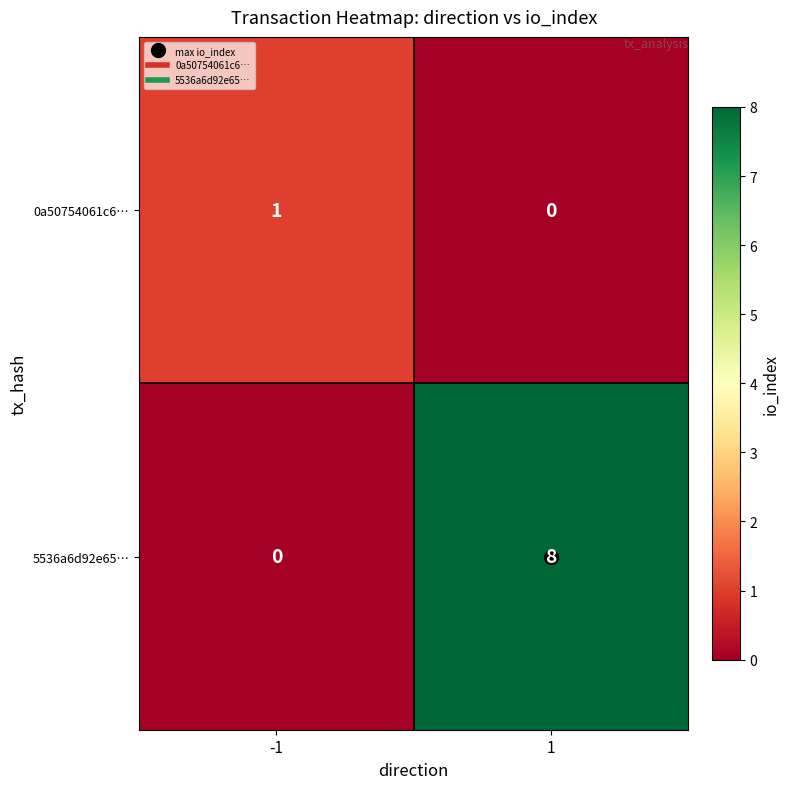

True or false: 0a50754061c6… has a value of 0 at 1.

True